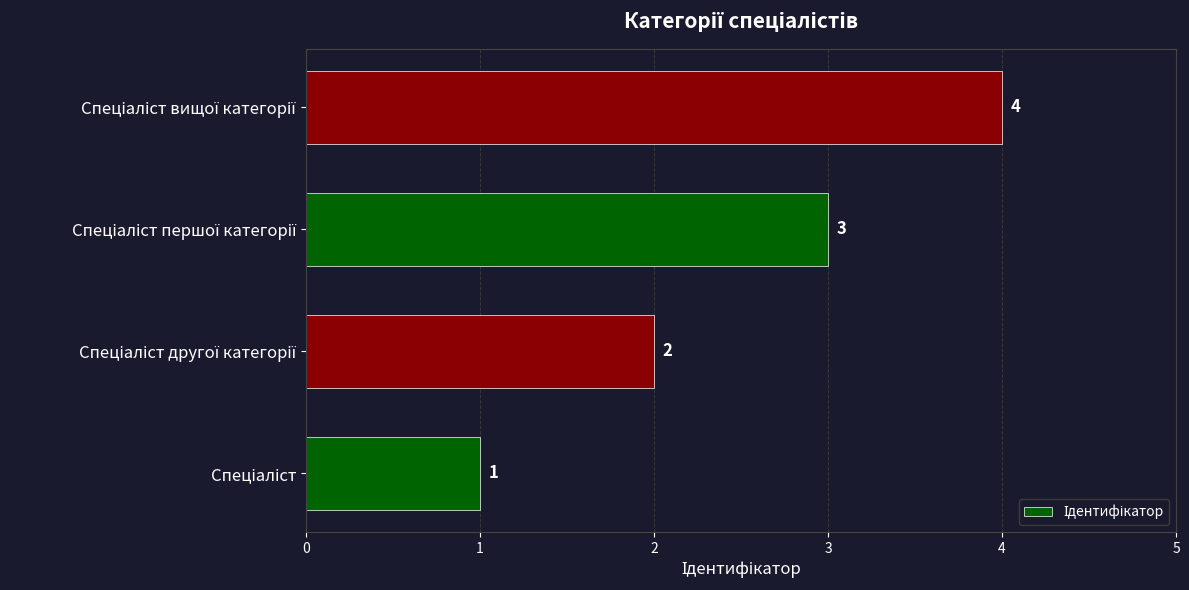

What is the difference between the maximum and minimum values?

3